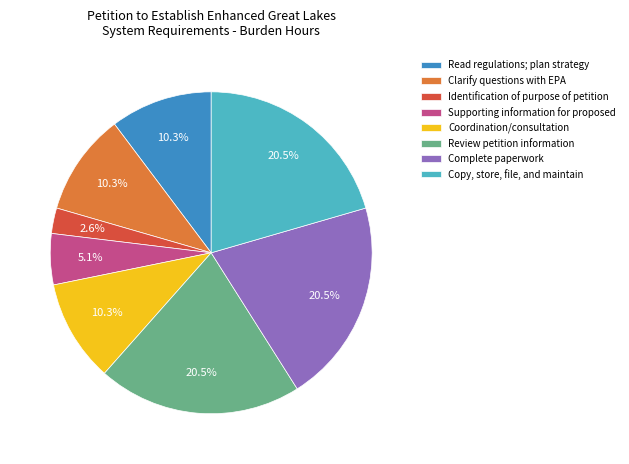

Count the number of slices in the pie.

8